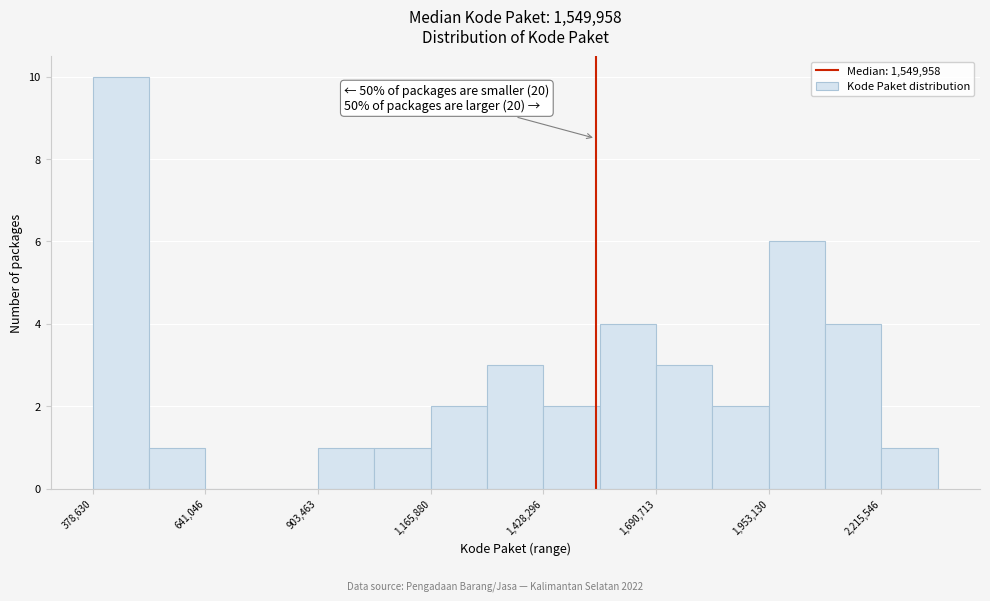

Around what value on the x-axis is the tallest bar? Give the approximate position of its centre, as read against the axis.

450000